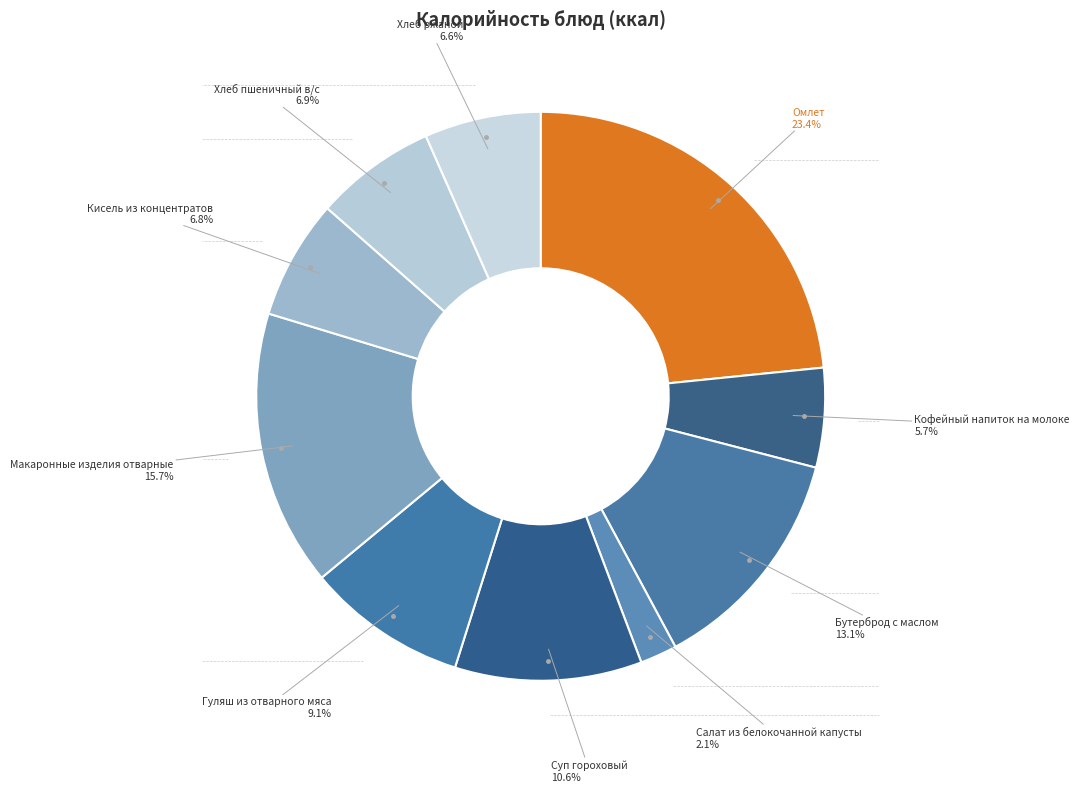

What is the smallest slice in the pie chart?

Салат из белокочанной капусты